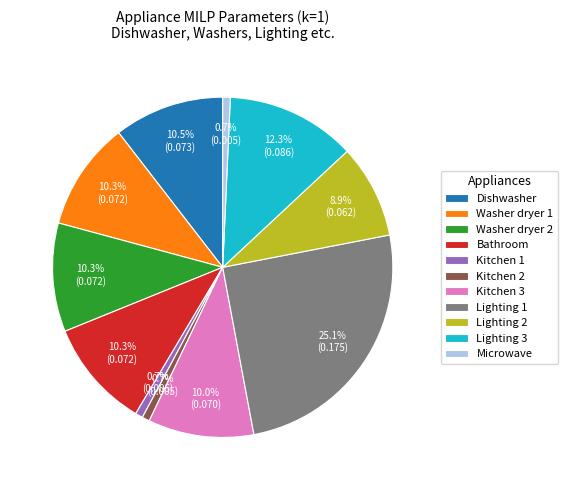

Between Lighting 3 and Microwave, which is larger?

Lighting 3